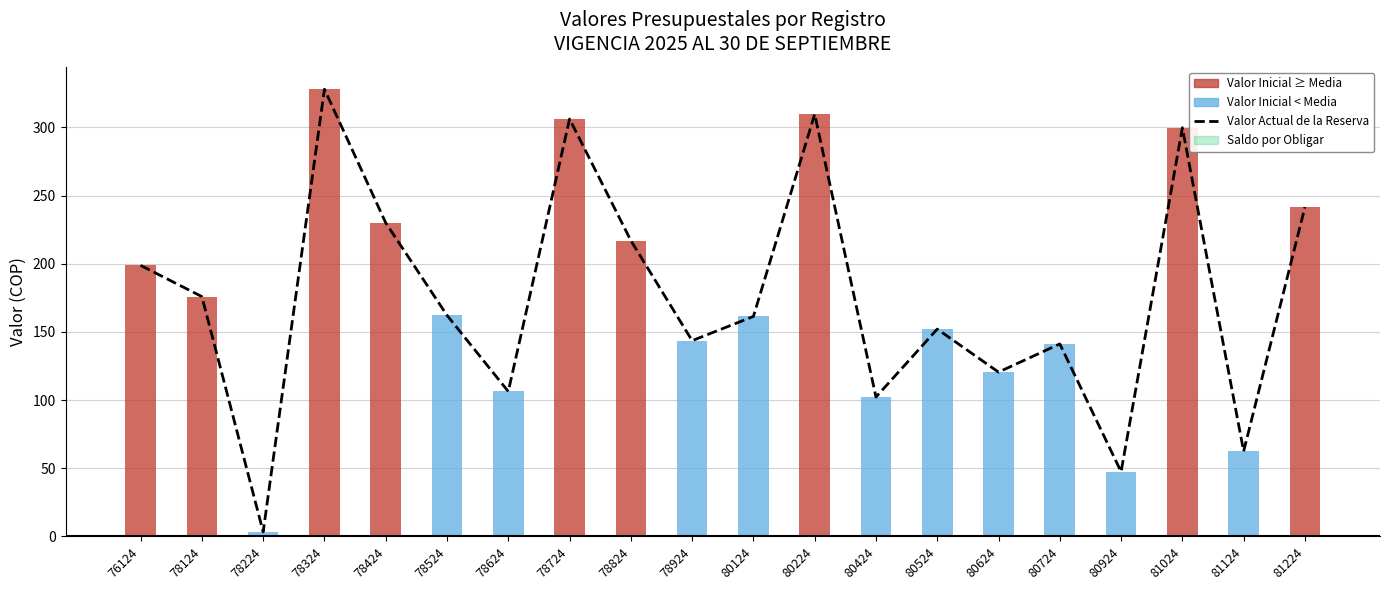

What is the average value?

175.4